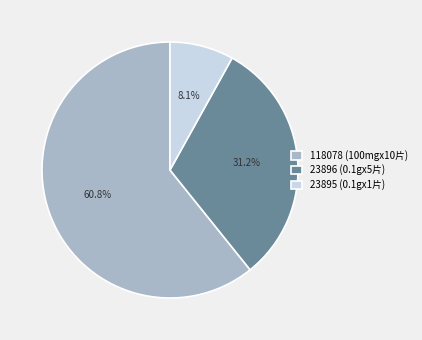

What percentage is the 118078 (100mgx10片) slice, to the nearest percent?

61%